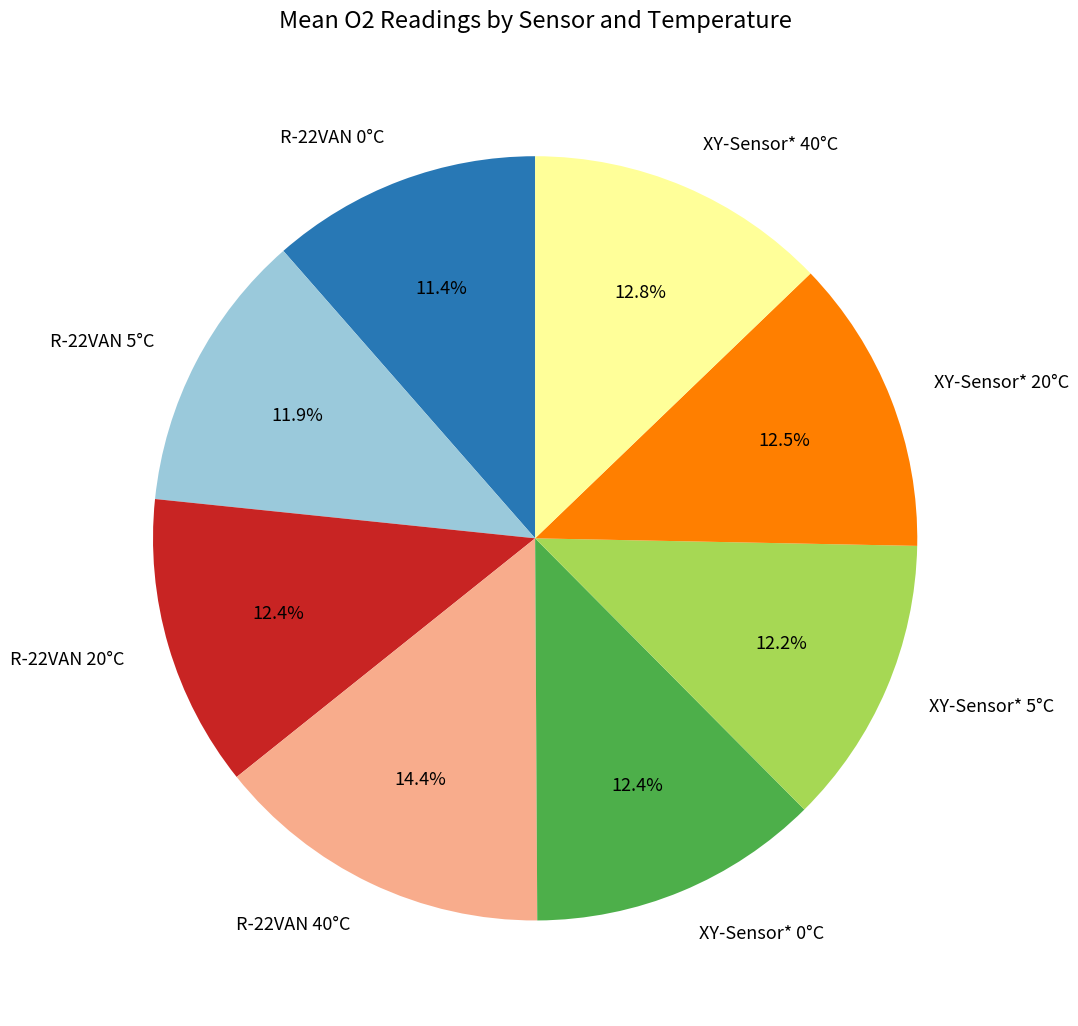

What is the largest slice in the pie chart?

R-22VAN 40°C